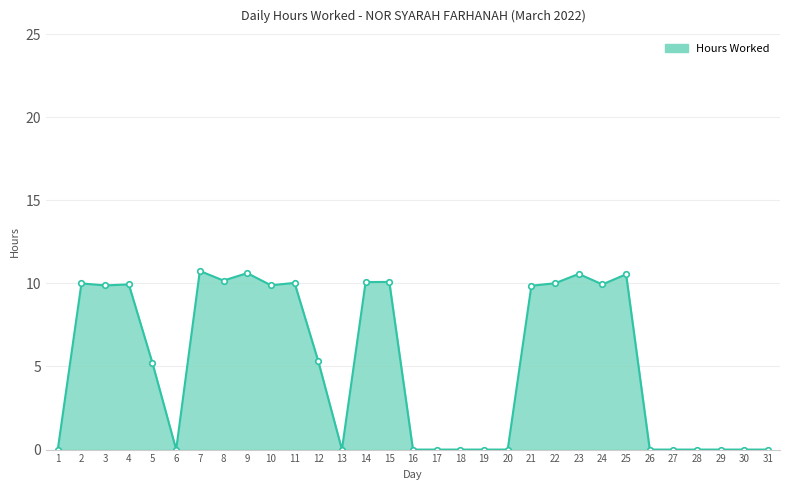

What is the difference between the values at 3 and 13?

9.9